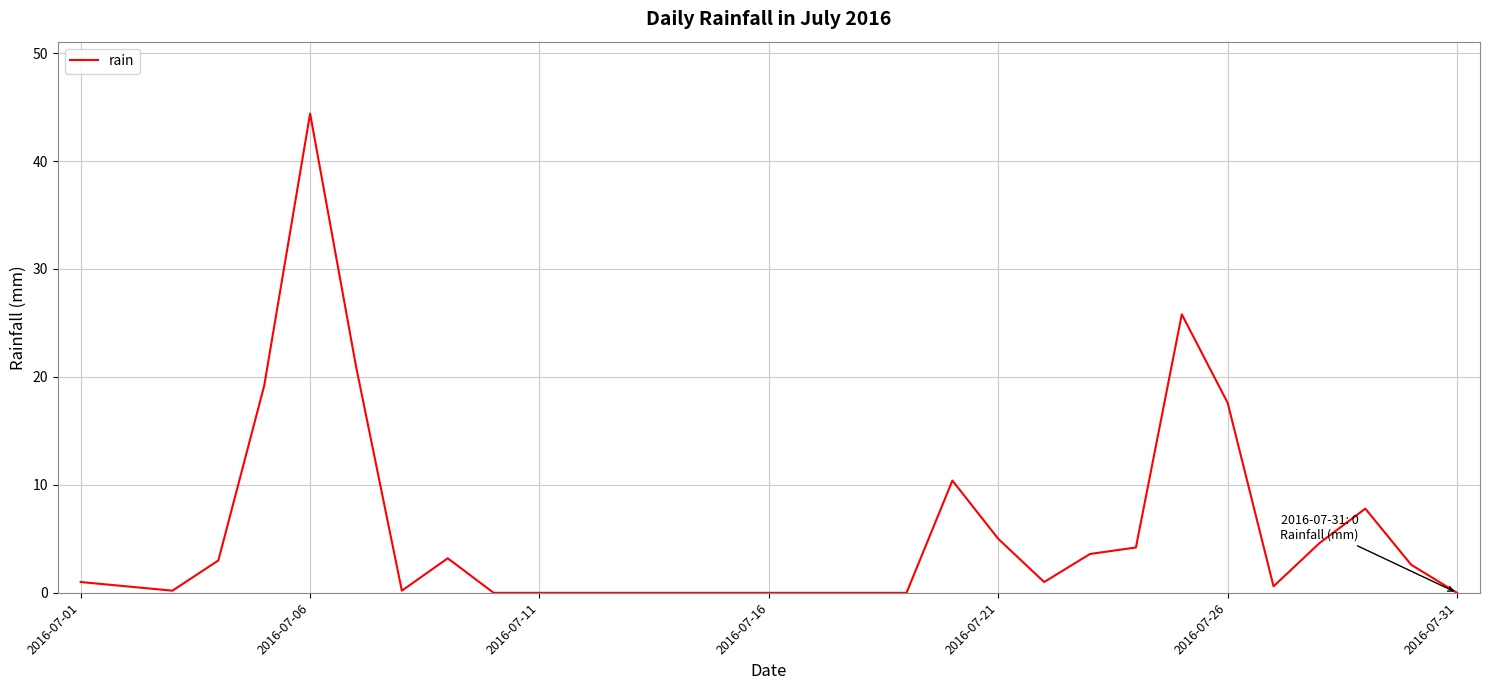

What is the difference between the second highest and minimum values?

25.8